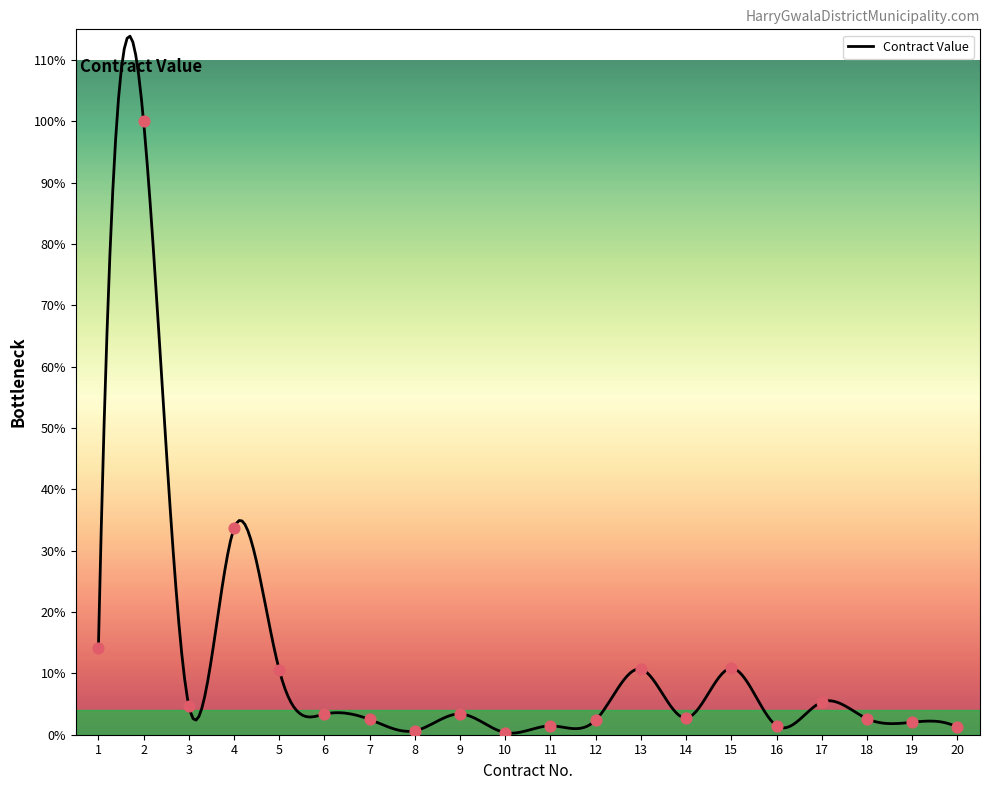

What is the ratio of the value at 16 to the value at 6?

0.4